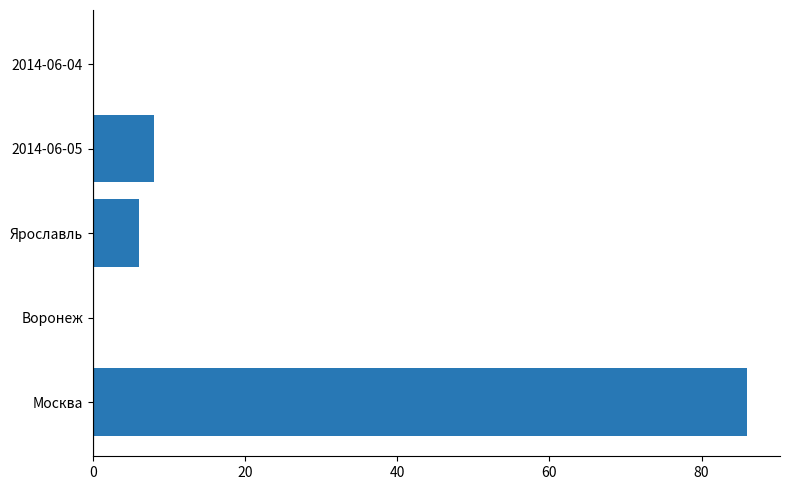

How many distinct data groups are displayed?

1